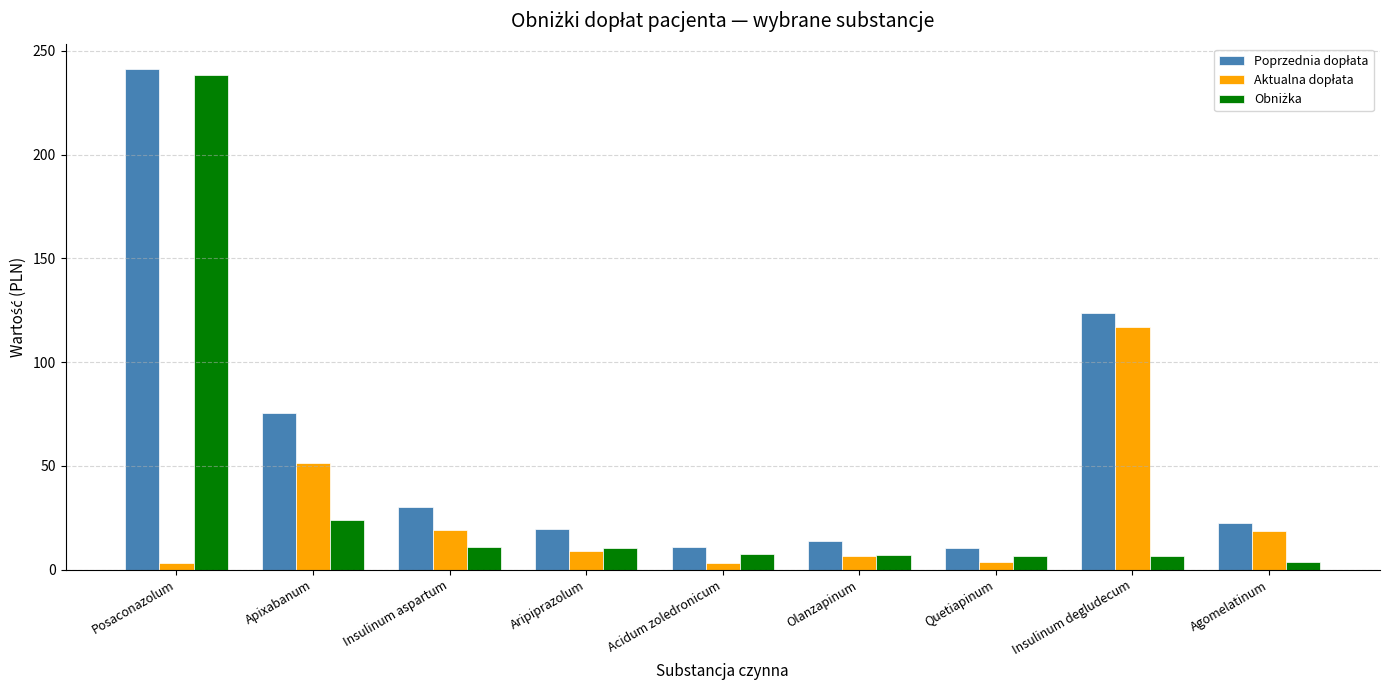

At which category does the chart reach its peak across all series?

Posaconazolum